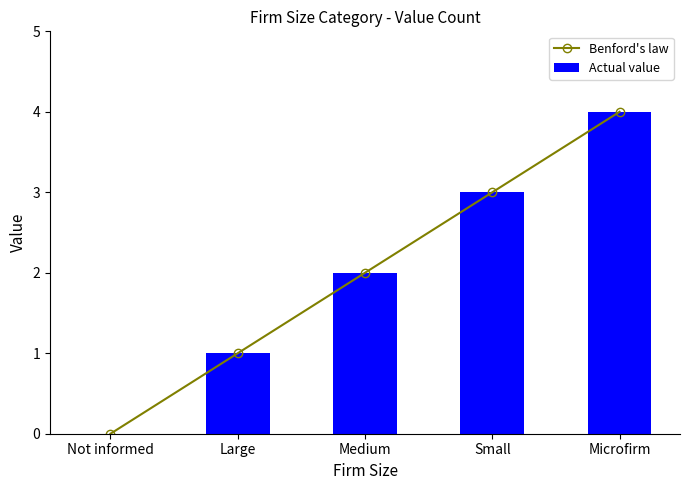

What is the sum of the Actual value values at Small and Medium?

5